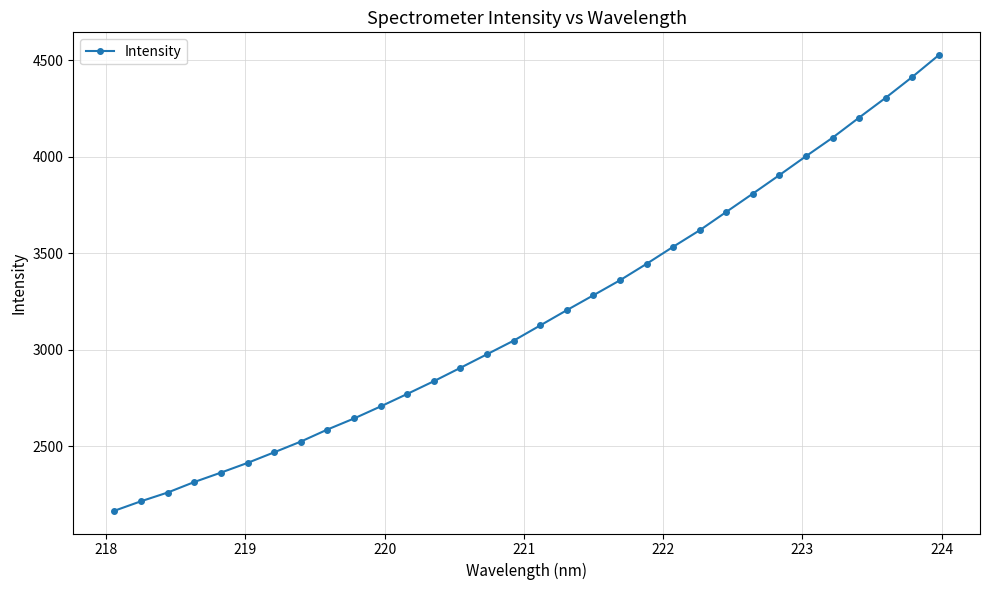

True or false: there are more than 0 points higher than both neighbors.

False